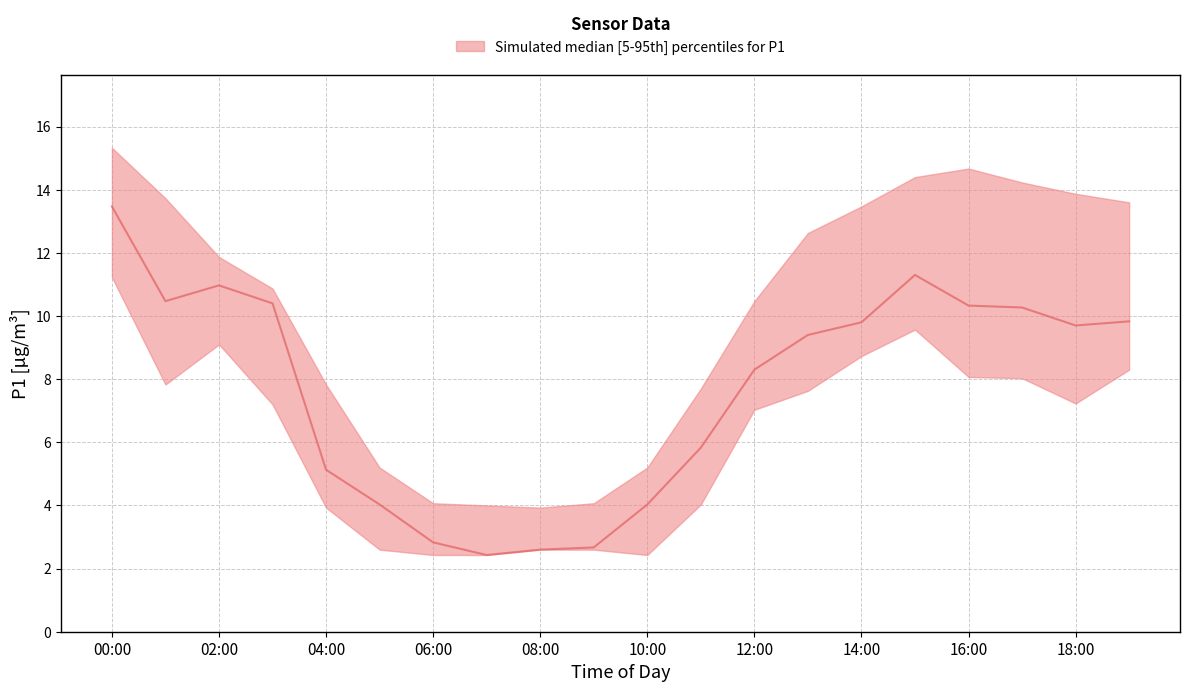

List the series in order of their peak value, lowest first.

P1_lower, P1_median, P1_upper